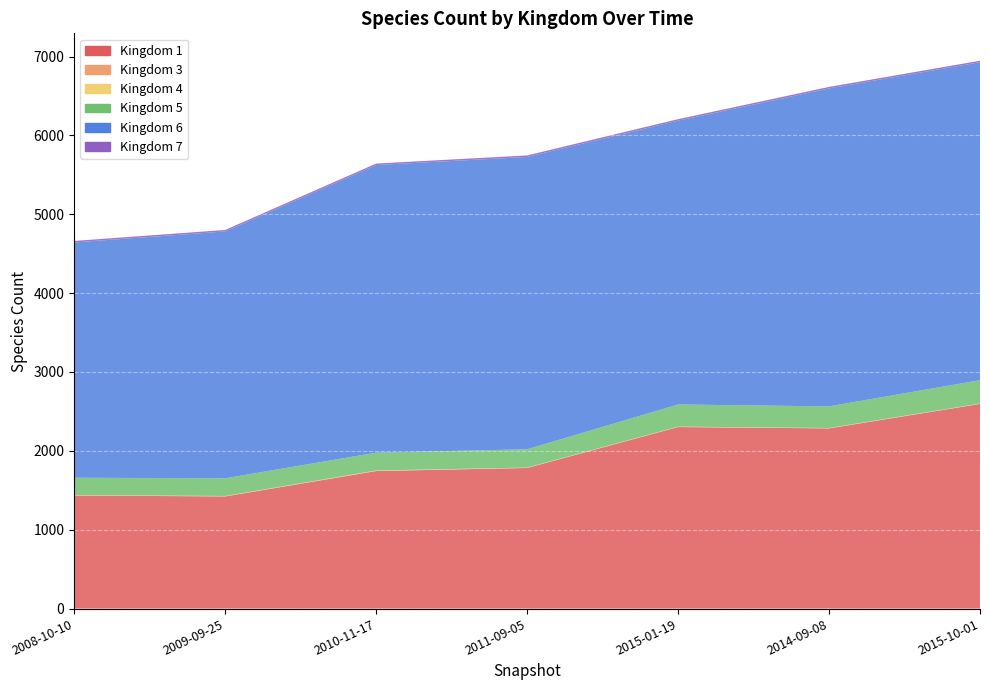

Reading left to right, list all the values displayed in this chart.

1: 2008-10-10=1434	2009-09-25=1422	2010-11-17=1744	2011-09-05=1783	2015-01-19=2302	2014-09-08=2285	2015-10-01=2595
3: 2008-10-10=4	2009-09-25=4	2010-11-17=4	2011-09-05=2	2015-01-19=2	2014-09-08=2	2015-10-01=2
4: 2008-10-10=2	2009-09-25=2	2010-11-17=3	2011-09-05=3	2015-01-19=3	2014-09-08=3	2015-10-01=3
5: 2008-10-10=219	2009-09-25=224	2010-11-17=226	2011-09-05=232	2015-01-19=281	2014-09-08=274	2015-10-01=296
6: 2008-10-10=2984	2009-09-25=3130	2010-11-17=3647	2011-09-05=3707	2015-01-19=3599	2014-09-08=4032	2015-10-01=4032
7: 2008-10-10=19	2009-09-25=19	2010-11-17=19	2011-09-05=19	2015-01-19=19	2014-09-08=19	2015-10-01=19